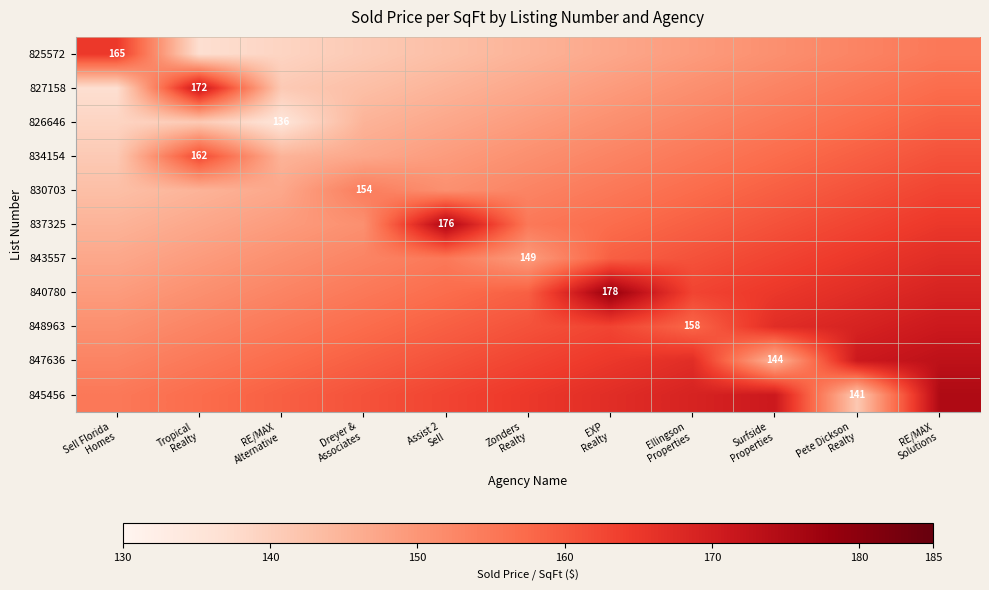

Which category has the lowest value across all series?

RE/MAX
Alternative